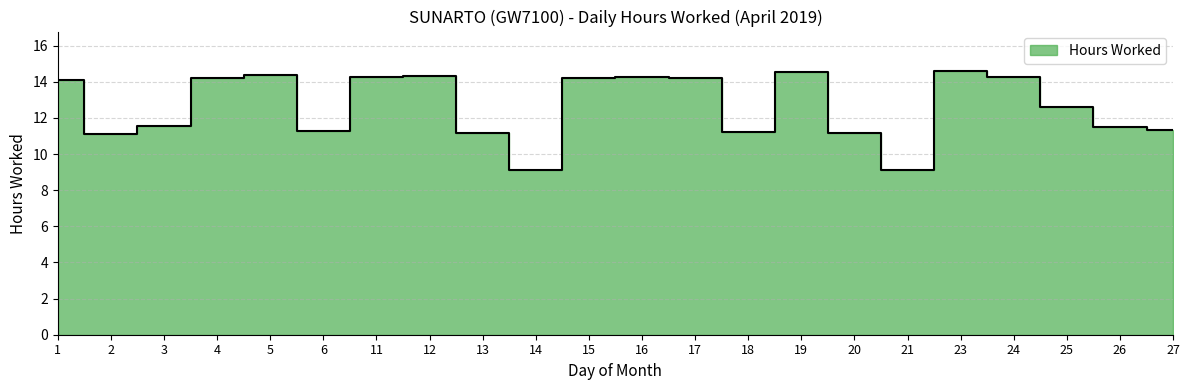

What is the sum of all values?

278.5